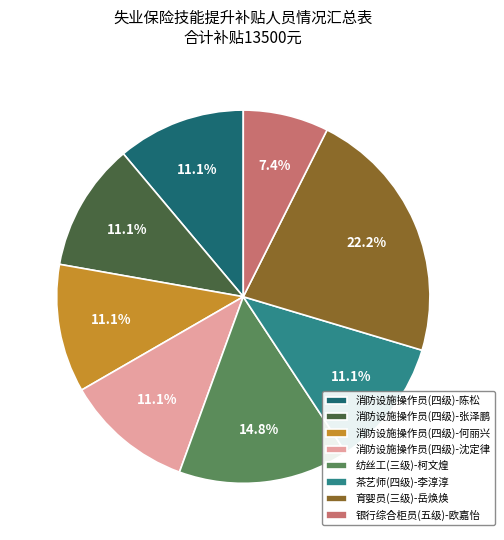

To the nearest percent, what percentage of the pie is 育婴员(三级)-岳焕焕?

22%